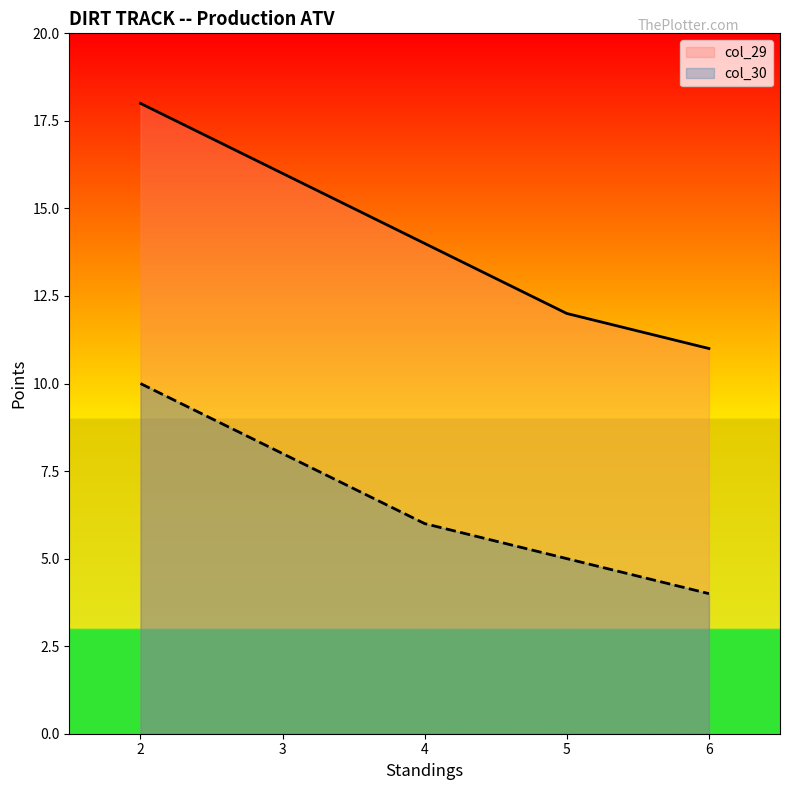

Read the col_30 value at 6.

4